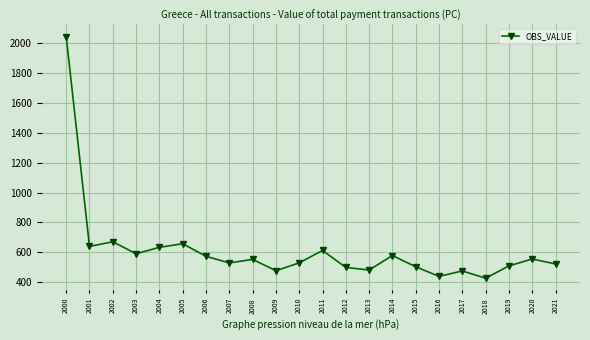

What is the sum of the values at 2017 and 2004?

1107.9